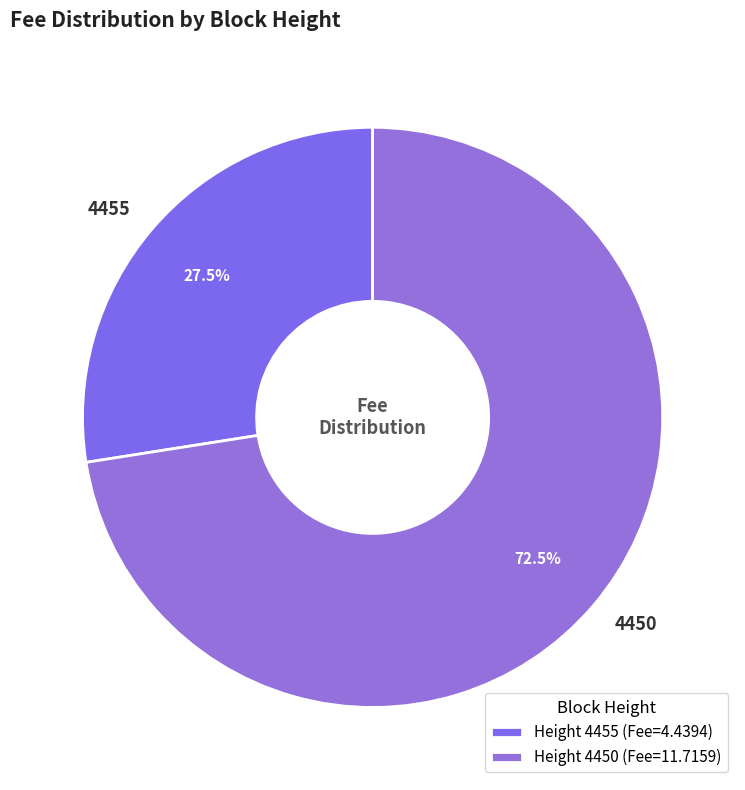

Count the number of slices in the pie.

2